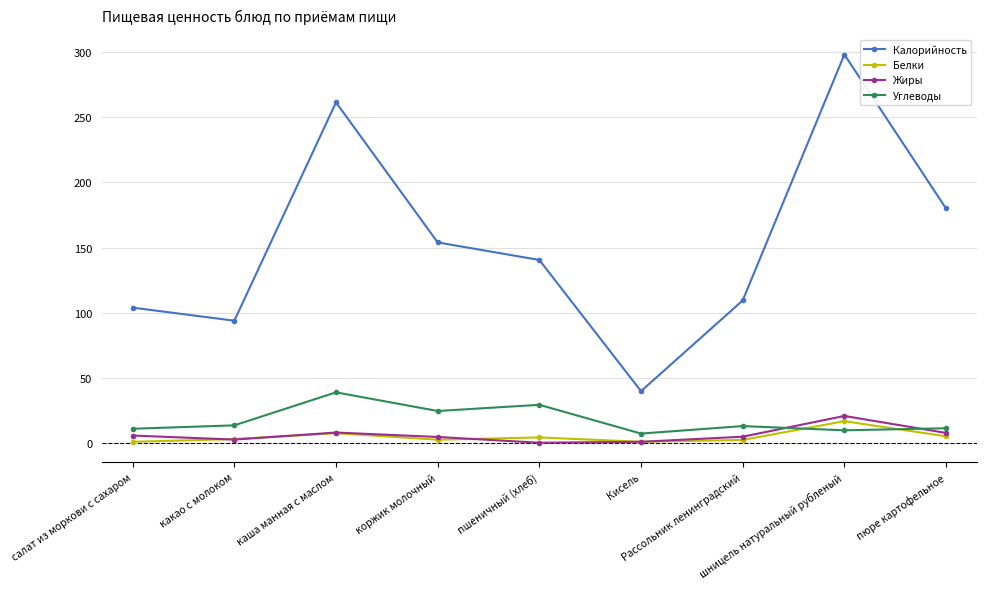

Which series has the largest range (max minus min)?

Калорийность